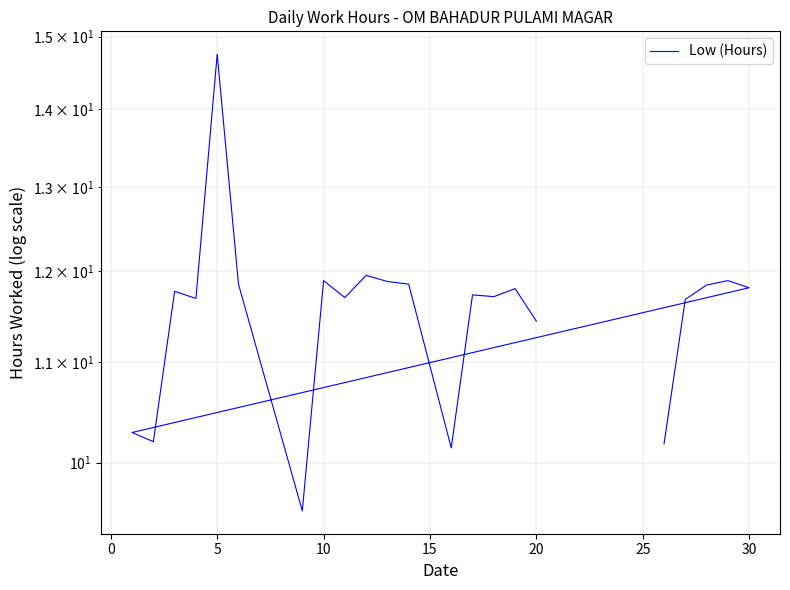

Count the number of categories in the chart.

22